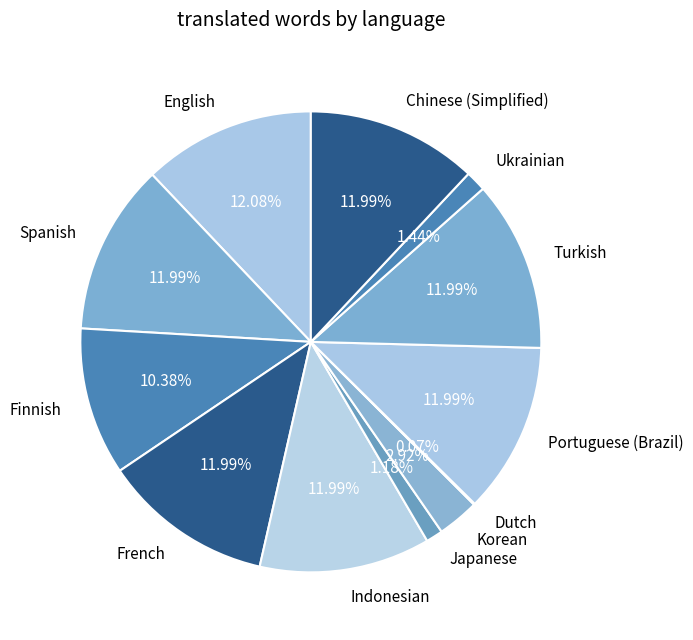

Which has a higher value, Finnish or English?

English